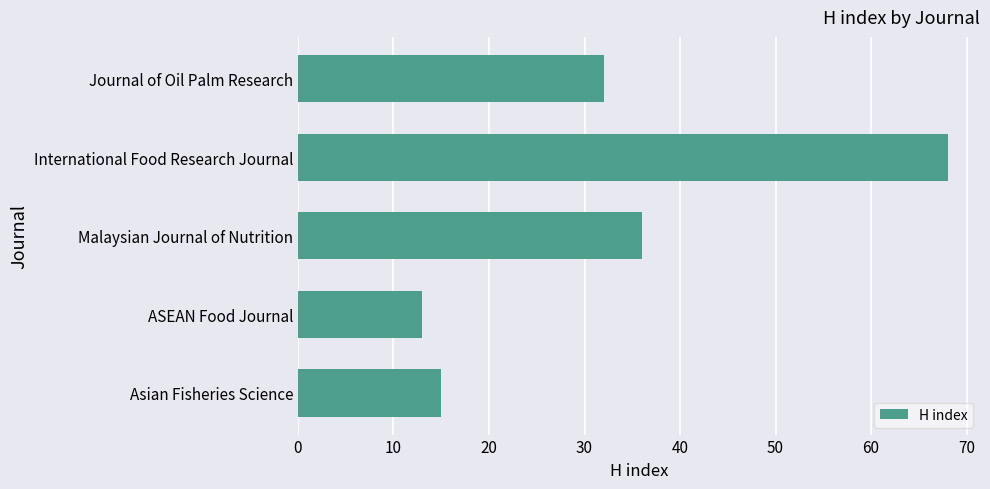

True or false: the data shows 22 at Asian Fisheries Science.

False